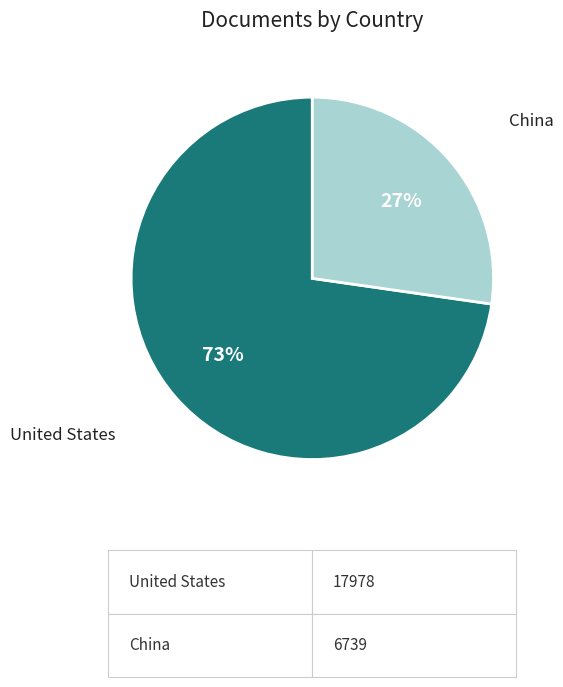

Combined, do United States and China account for over 50%?

Yes